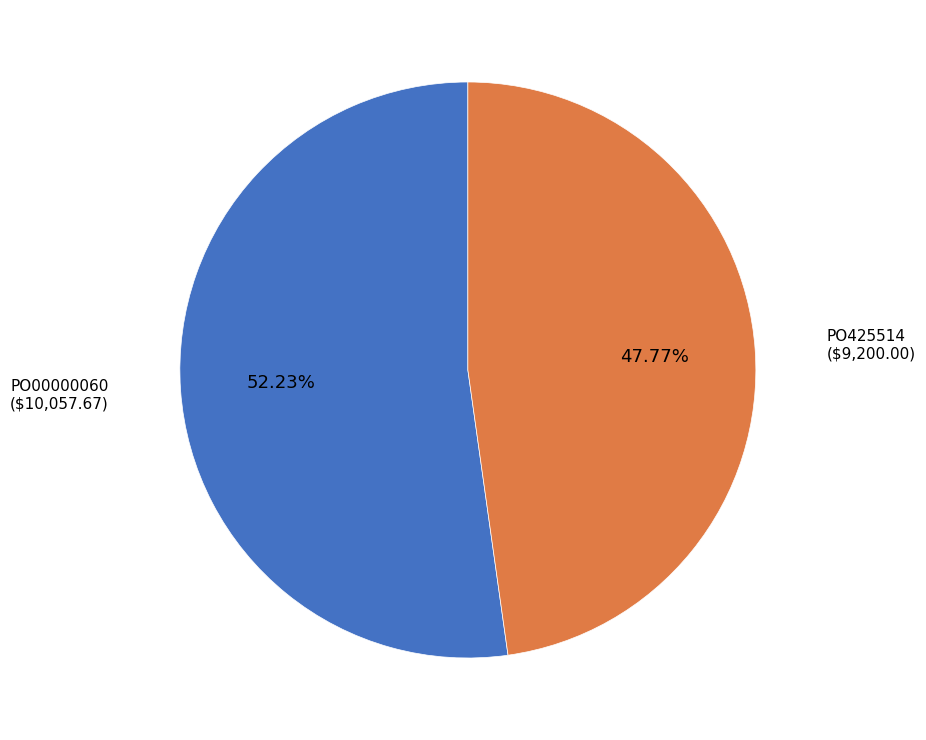

Which slice is the smallest?

PO425514